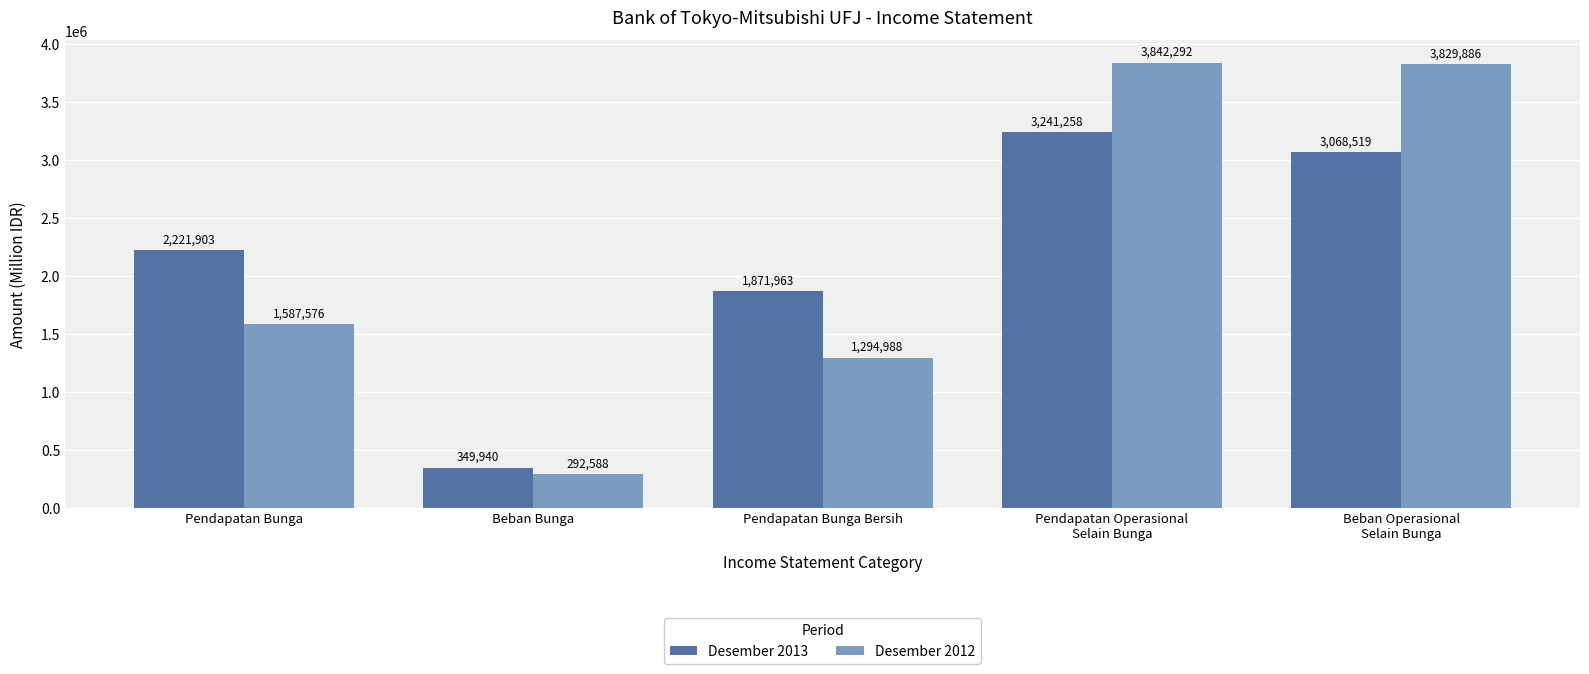

What is the approximate value of Desember 2012 at Beban Operasional
Selain Bunga, to the nearest 50?

3829900